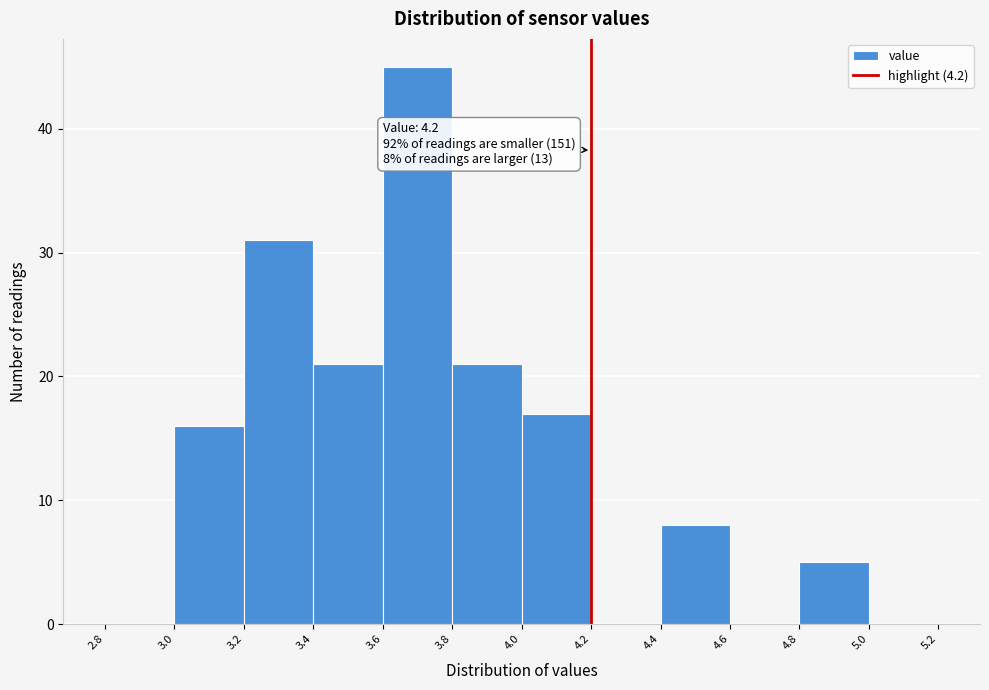

Over which range of the x-axis is the bar tallest?

3.6 to 3.8